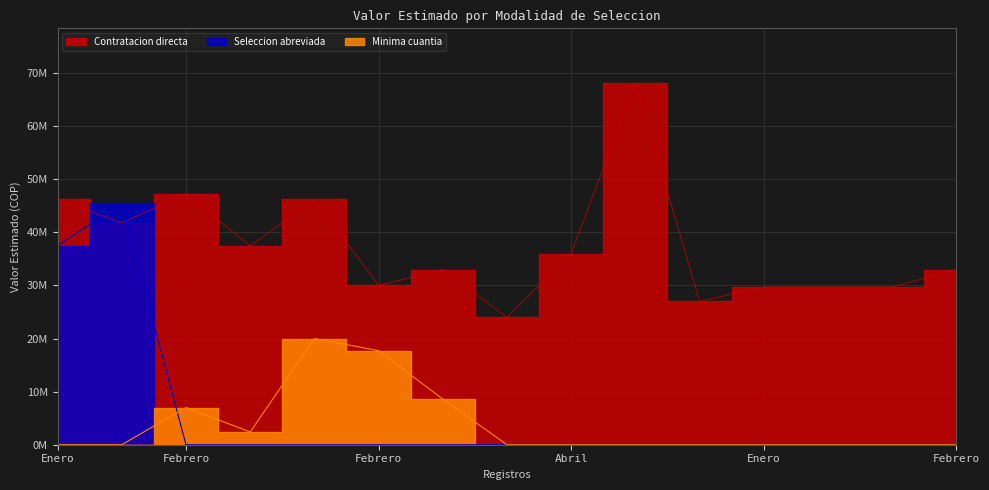

Where is the first local maximum for Contratacion directa?

Febrero